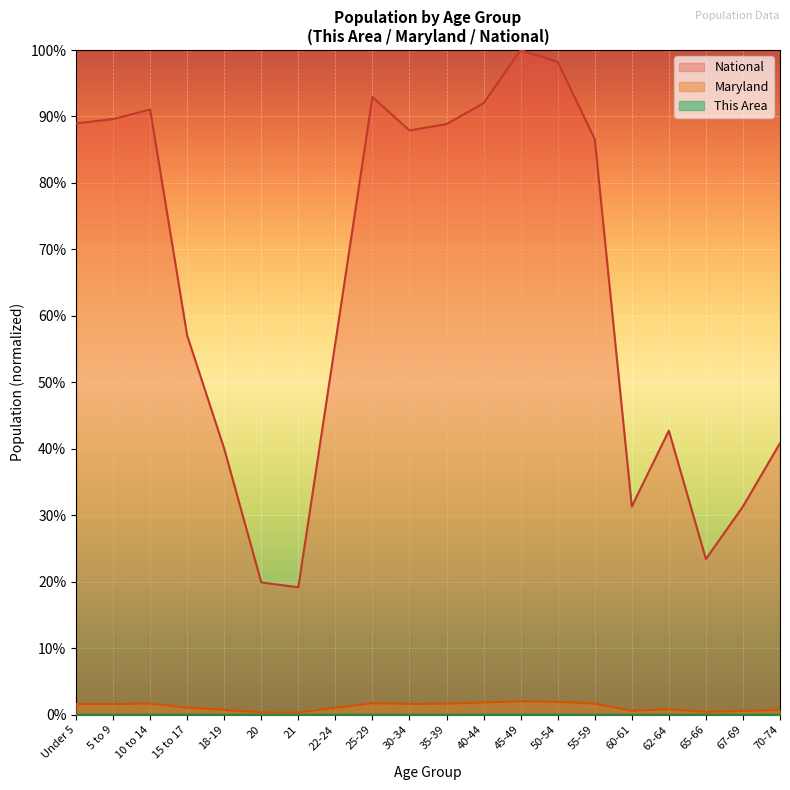

Which series has the largest range (max minus min)?

National